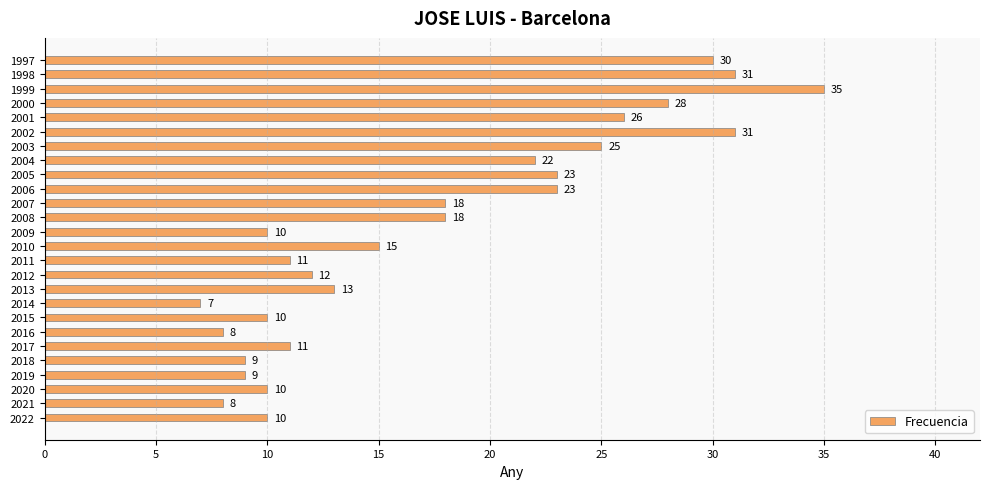

Is it true that the value at 2016 is 3?

False